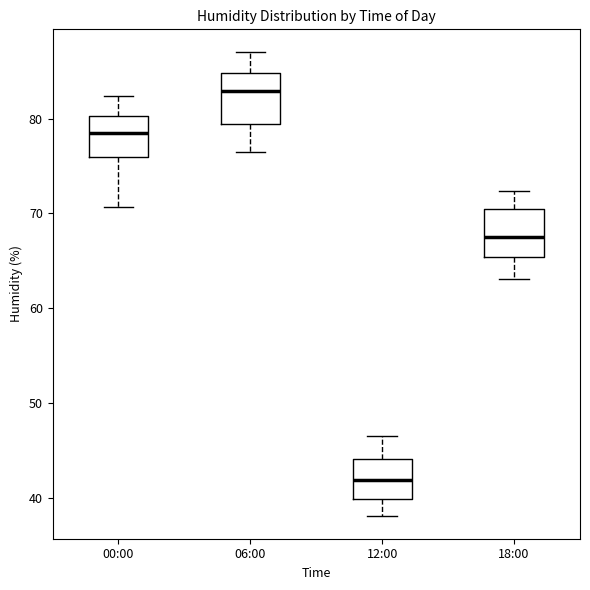

Reading left to right, transcribe this box plot: for each box, give where its median line is, the range the box spans, and where its two whiskers end, as read against the y-axis. The values are not printed on the chart, so give them approximately, as read against the axis.

00:00: median 79, box 76 to 80, whiskers 71 to 82
06:00: median 83, box 80 to 85, whiskers 77 to 87
12:00: median 42, box 40 to 44, whiskers 38 to 47
18:00: median 68, box 65 to 70, whiskers 63 to 72